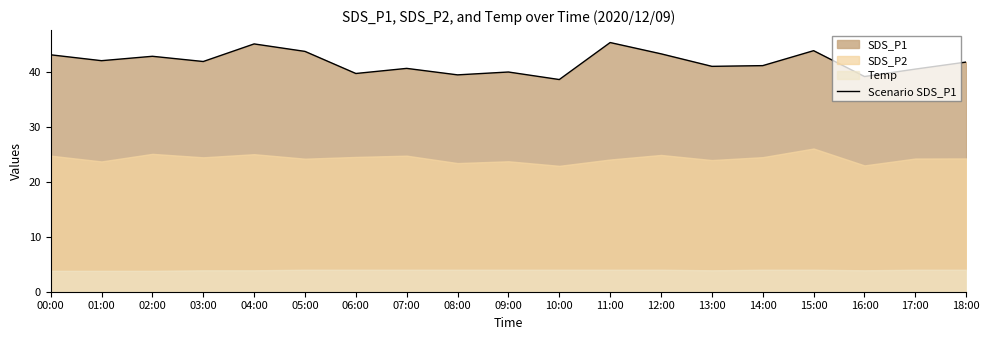

What is the minimum value for Scenario SDS_P1?

38.6